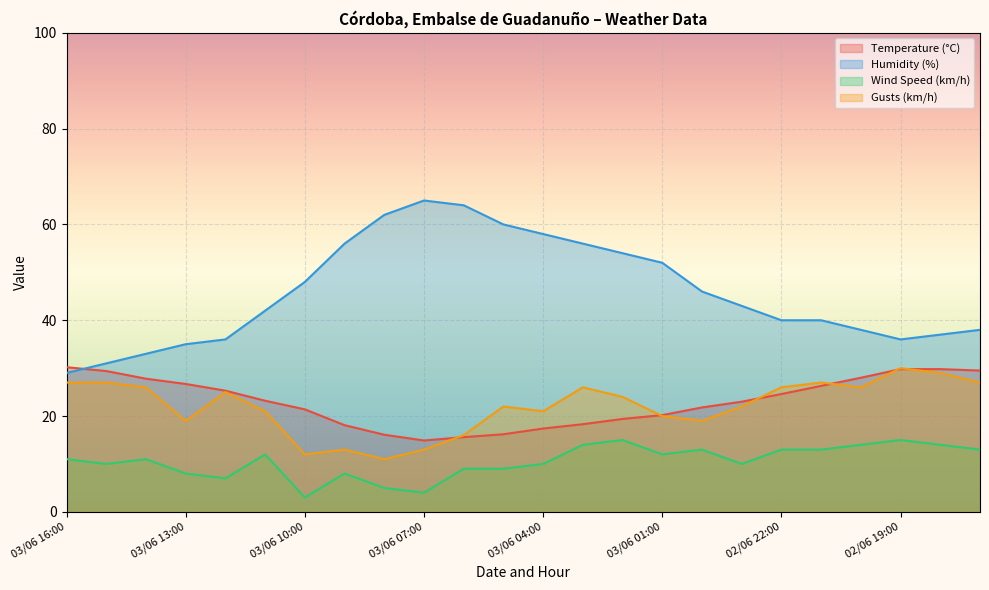

At how many categories does at least one series exceed 35?

20